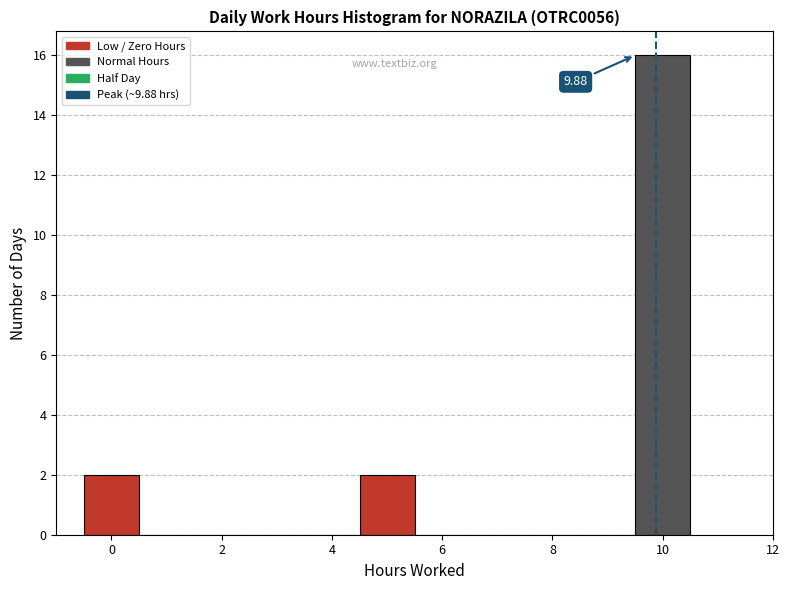

Which range on the x-axis has the tallest bar?

9.5 to 10.5